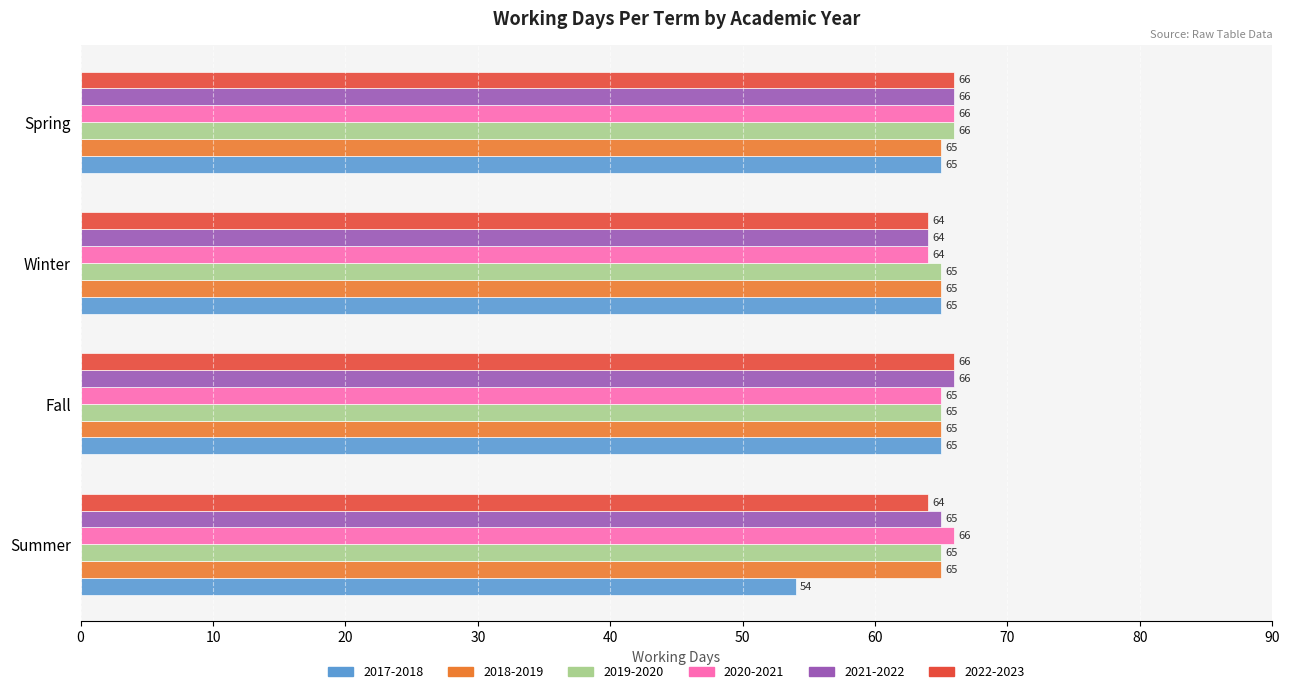

The value of 2022-2023 at Summer is 64. True or false?

True